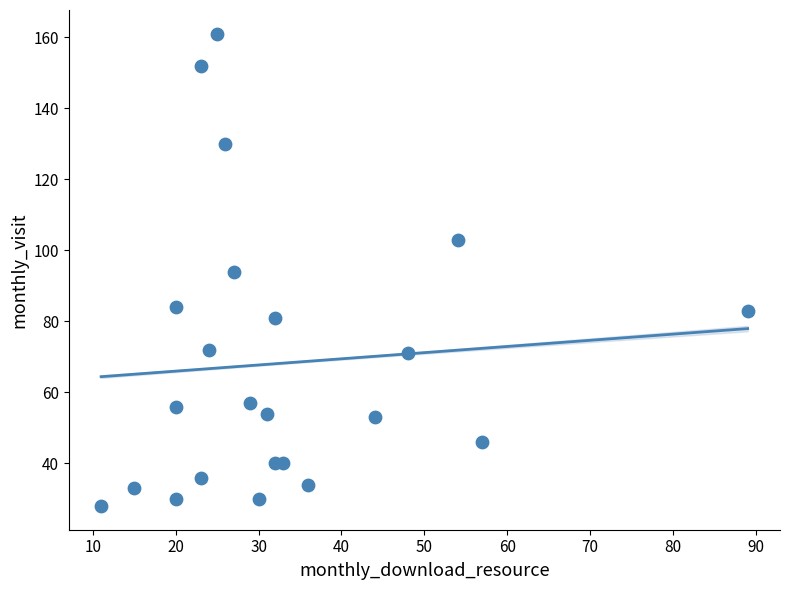

What is the range of Y values (max minus min)?

133